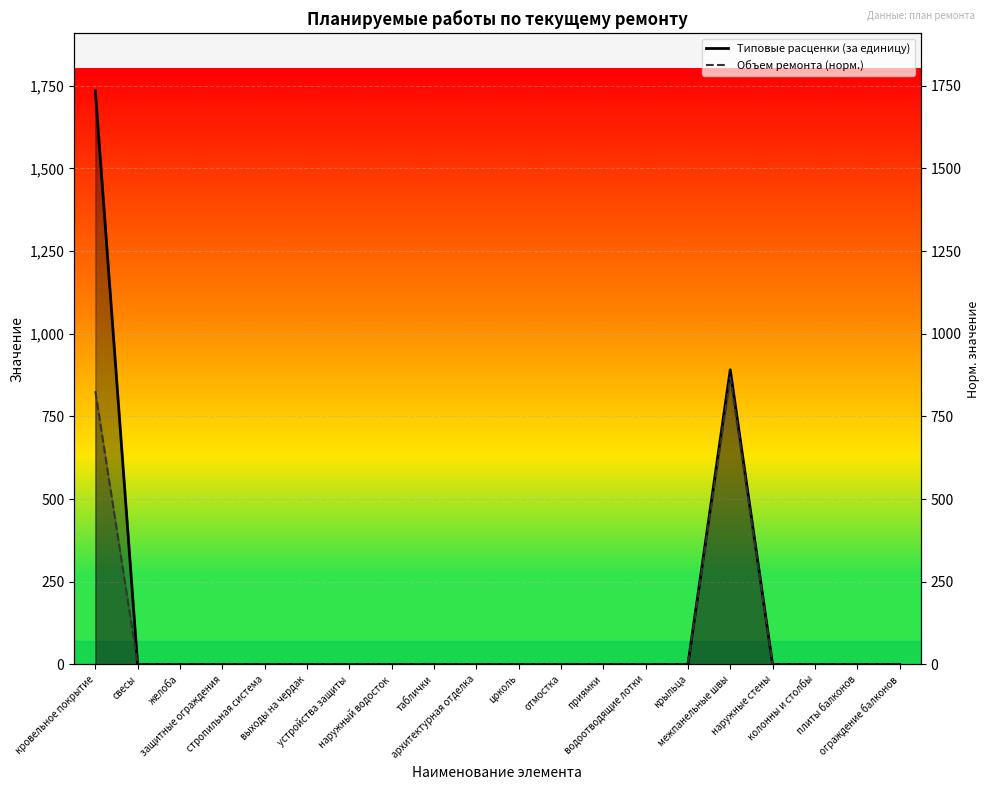

Is the value of Объем ремонта at межпанельные швы greater than the value of Типовые расценки (за единицу) at устройства защиты?

Yes